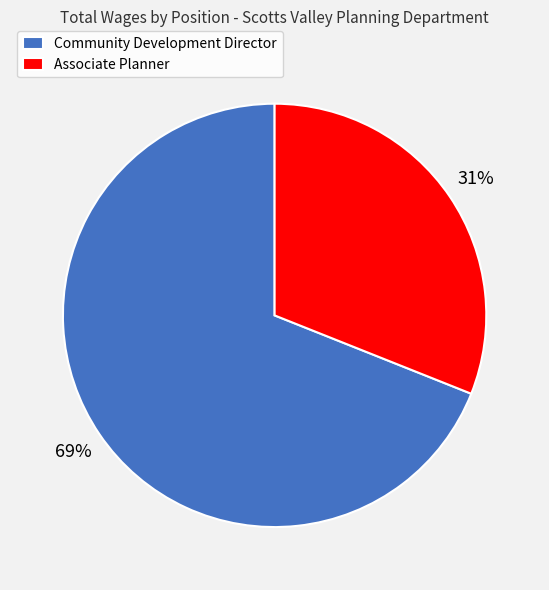

Rank the categories by value from lowest to highest.

Associate Planner, Community Development Director